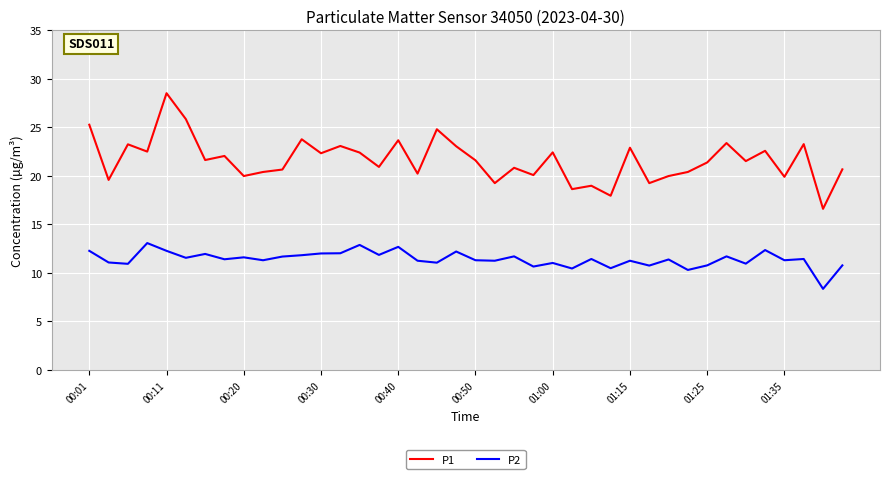

List the series in order of their peak value, highest first.

P1, P2